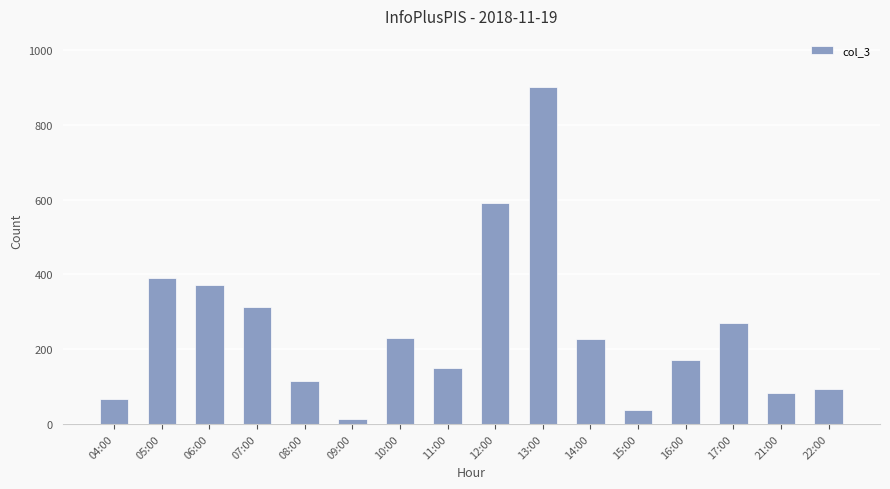

Which category has the lowest value across all series?

09:00